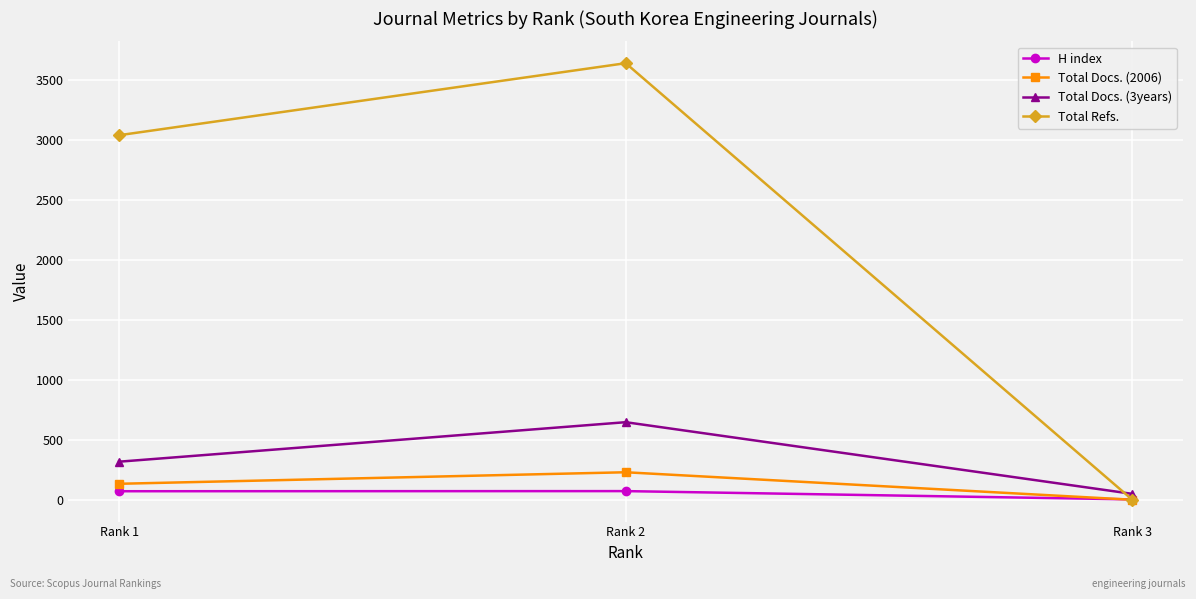

Where is Total Docs. (2006) nearest to the value 114?

Rank 1